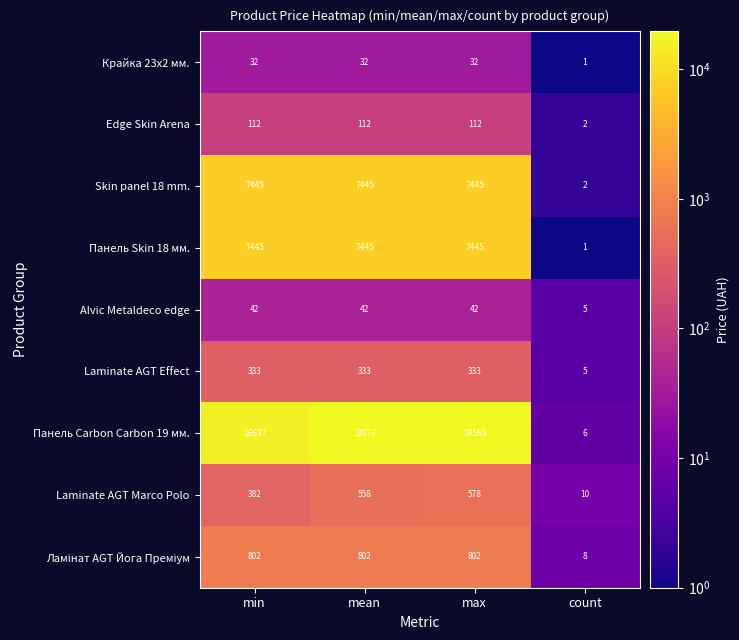

Which series has the widest spread of values?

Панель Carbon Carbon 19 мм.